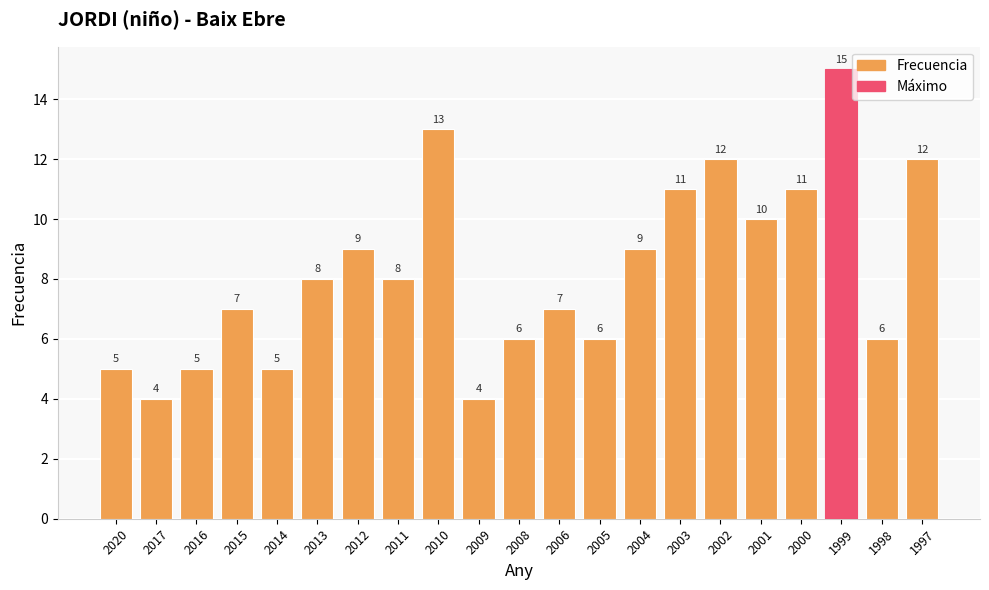

Which has a higher value, 2020 or 2012?

2012